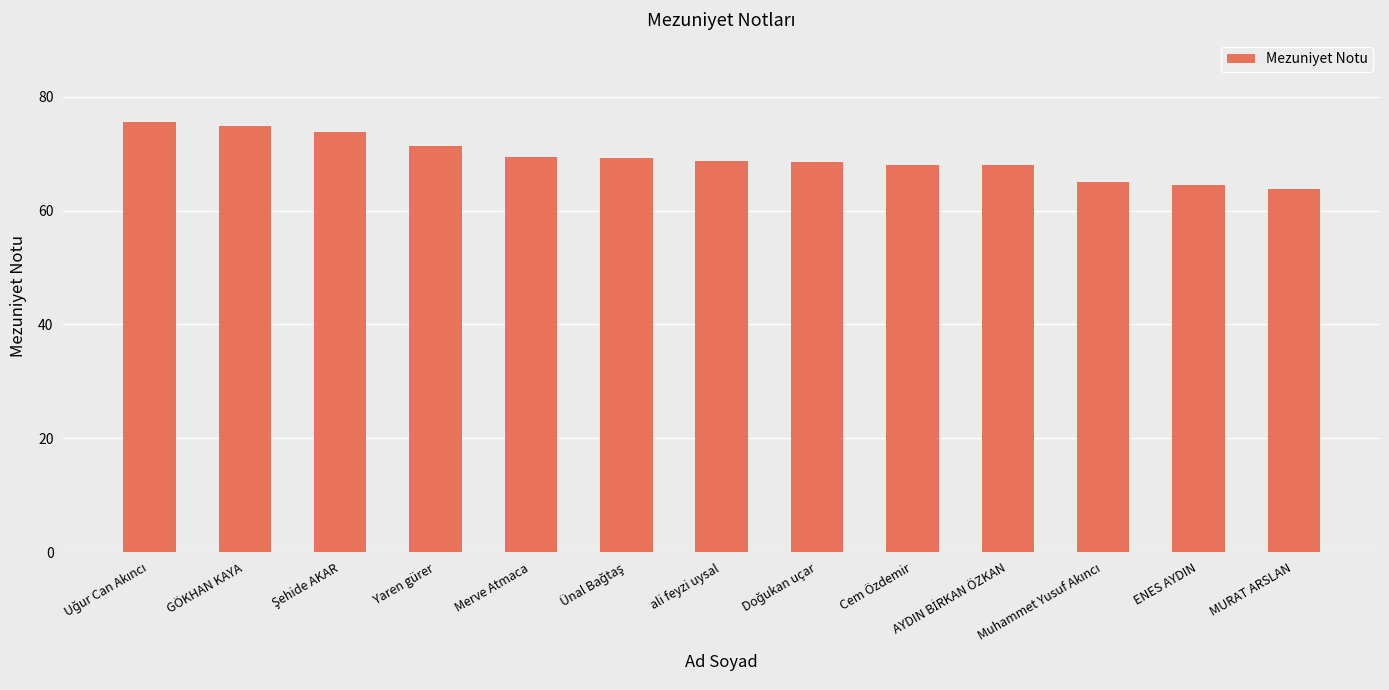

Are the bars horizontal?

No